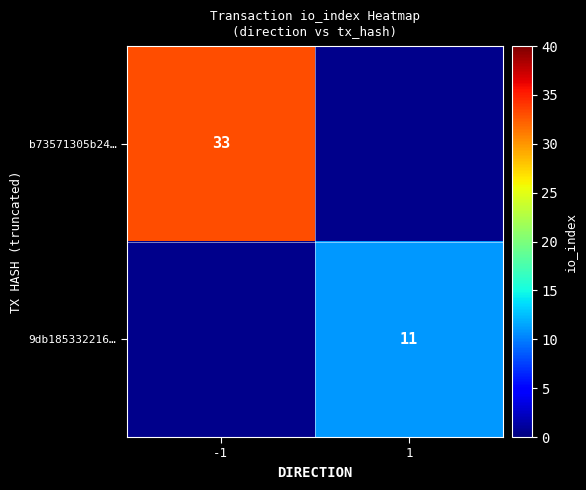

Is the value of 9db185332216… at 1 greater than the value of b73571305b24… at -1?

No